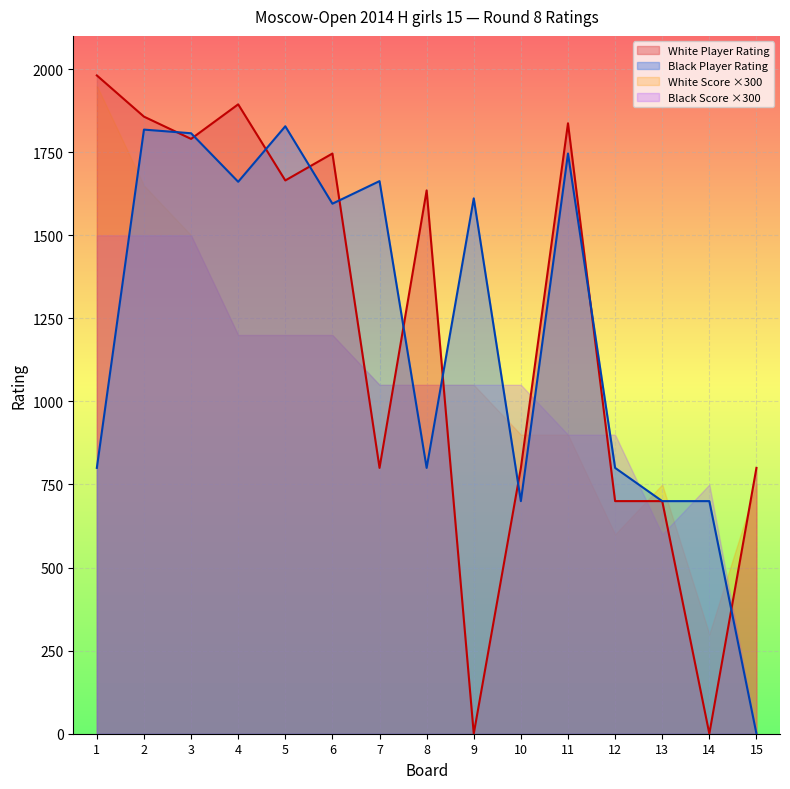

The value of Khangueva Ayana at 14 is 224. True or false?

False